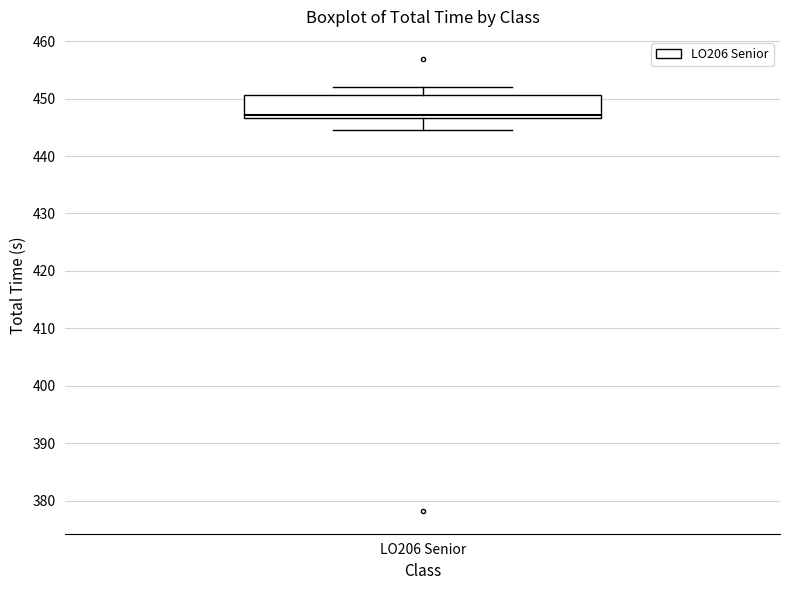

Where is the upper edge of the box for LO206 Senior on the y-axis? The values are not printed on the chart, so give them approximately, as read against the axis.

451